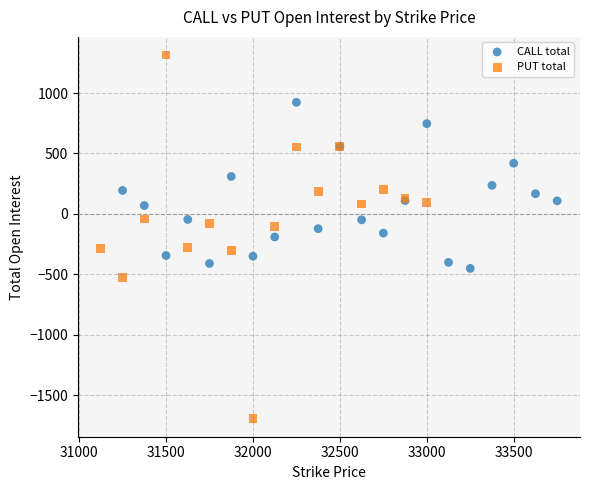

Which series has the widest spread of Y values?

PUT total